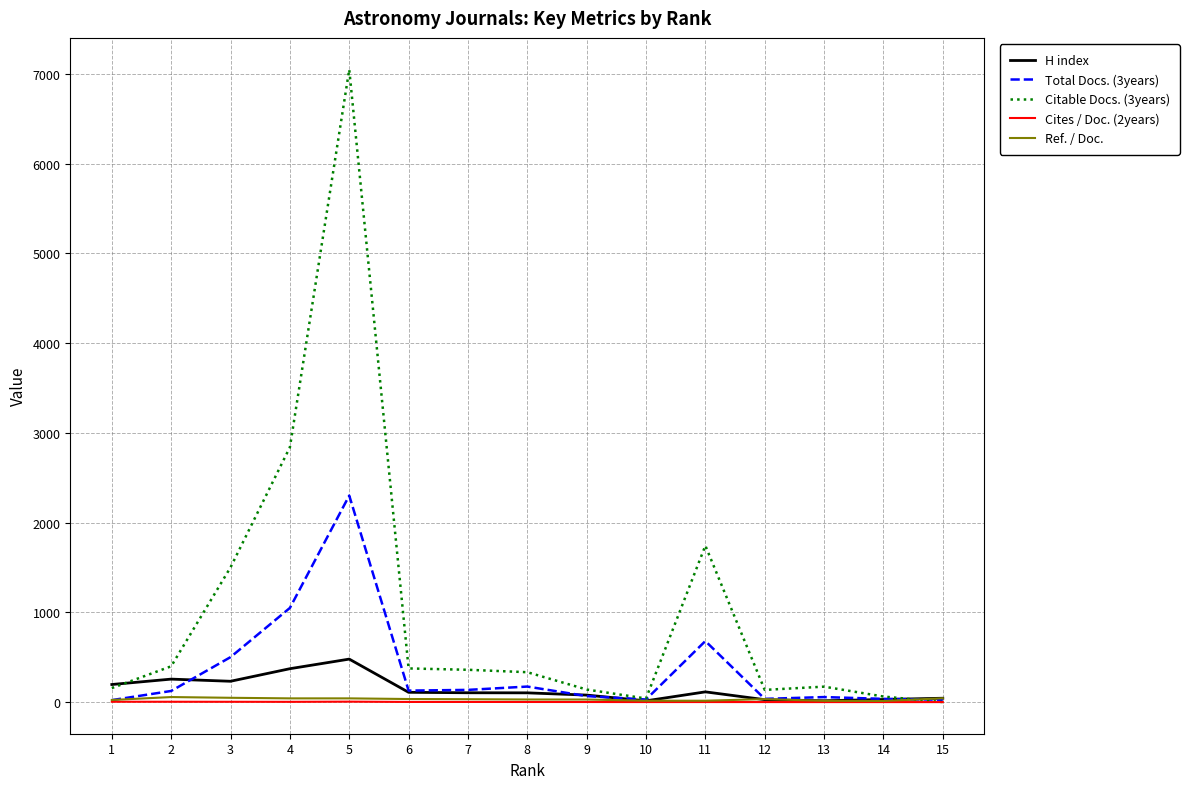

Which series has the largest total across all categories?

Citable Docs. (3years)